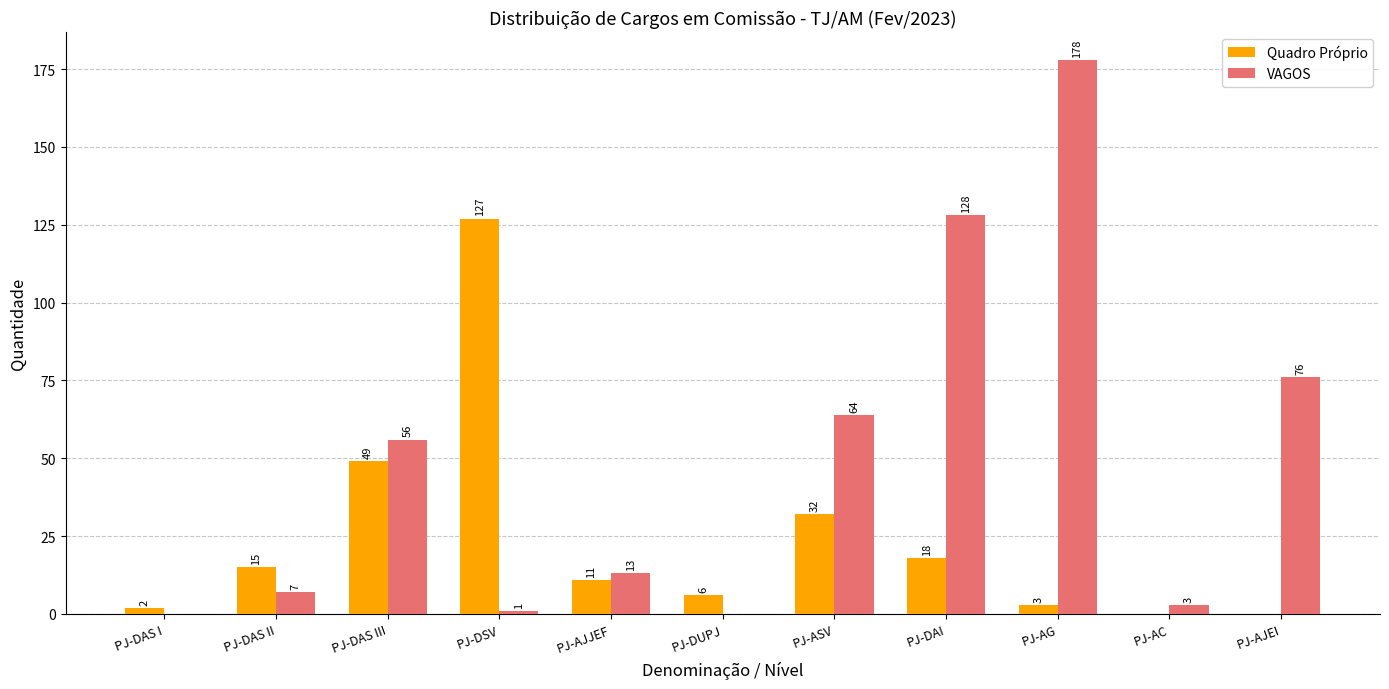

True or false: VAGOS has a value of 178 at PJ-AG.

True